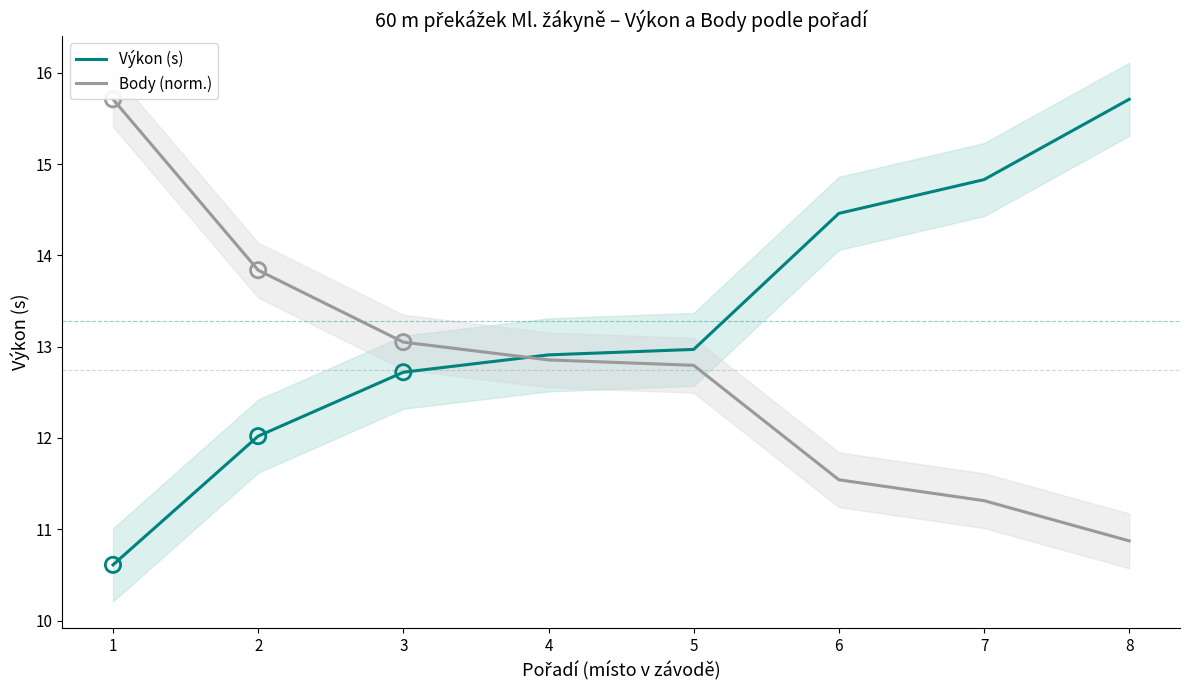

Which series has the largest total across all categories?

Výkon (s)